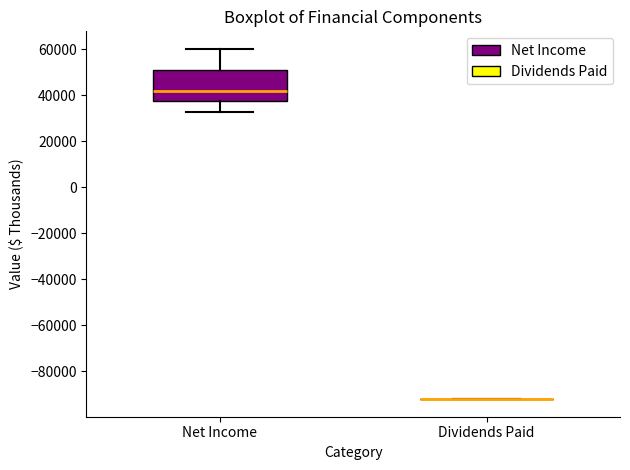

Reading left to right, transcribe this box plot: for each box, give where its median line is, the range the box spans, and where its two whiskers end, as read against the y-axis. The values are not printed on the chart, so give them approximately, as read against the axis.

Net Income: median 42000, box 38000 to 52000, whiskers 32000 to 60000
Dividends Paid: box collapsed to a line at -92000, whiskers -92000 to -92000